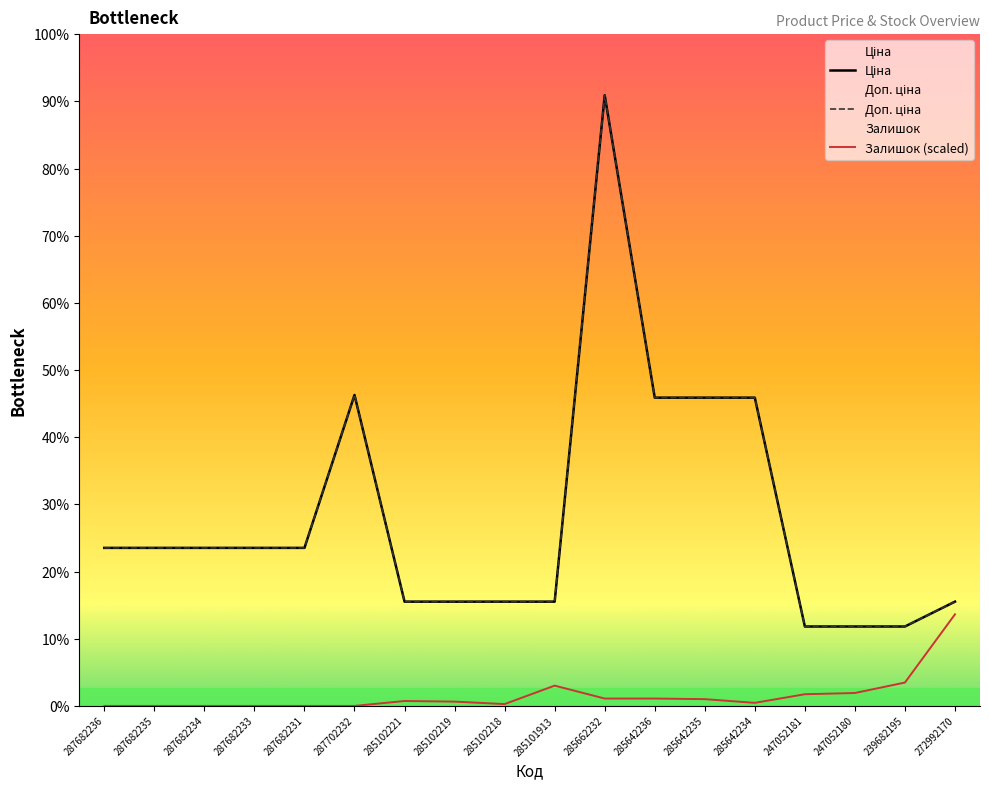

What is the average value of the Ціна series?

17930.4